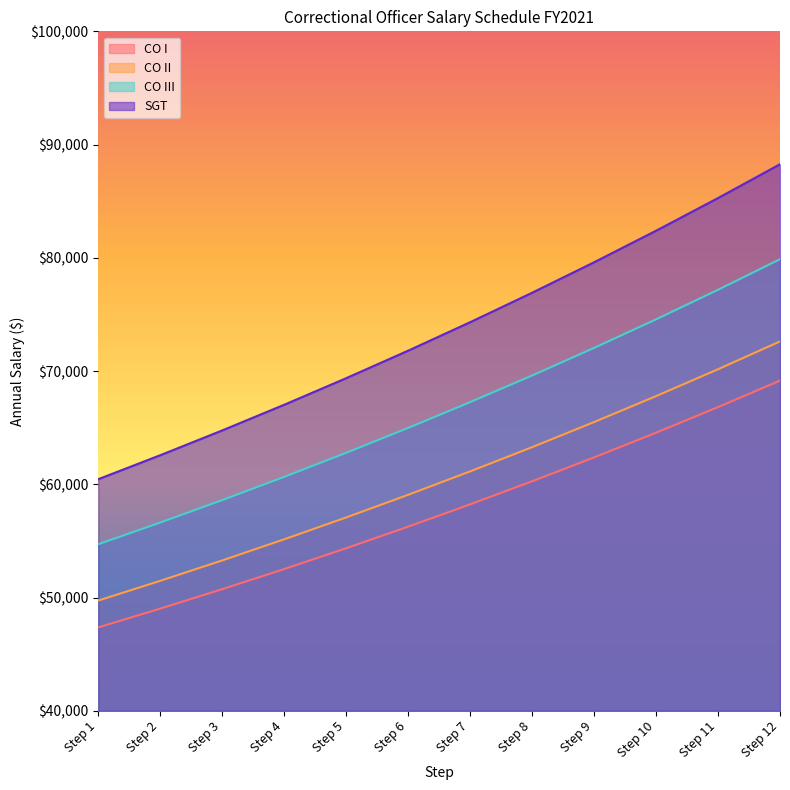

Reading left to right, what are all the values shown in this chart?

CO I: Step 1=47362.2	Step 2=49021.7	Step 3=50737.5	Step 4=52513.6	Step 5=54353.0	Step 6=56257.9	Step 7=58227.3	Step 8=60265.1	Step 9=62373.5	Step 10=64557.6	Step 11=66816.3	Step 12=69155.8
CO II: Step 1=49732.4	Step 2=51473.7	Step 3=53276.3	Step 4=55141.4	Step 5=57070.8	Step 6=59070.8	Step 7=61138.3	Step 8=63278.4	Step 9=65494.2	Step 10=67786.6	Step 11=70158.8	Step 12=72617.9
CO III: Step 1=54704.8	Step 2=56619.9	Step 3=58603.6	Step 4=60654.7	Step 5=62779.5	Step 6=64976.8	Step 7=67251.9	Step 8=69606.7	Step 9=72042.3	Step 10=74565.8	Step 11=77175.2	Step 12=79878.7
SGT: Step 1=60449.2	Step 2=62566.8	Step 3=64757.0	Step 4=67022.8	Step 5=69369.5	Step 6=71798.9	Step 7=74312.2	Step 8=76914.5	Step 9=79605.7	Step 10=82392.0	Step 11=85276.5	Step 12=88263.2